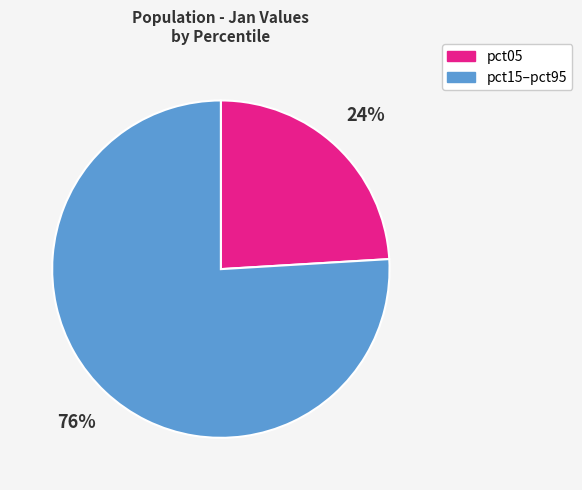

To the nearest percent, what is the average slice percentage?

50%